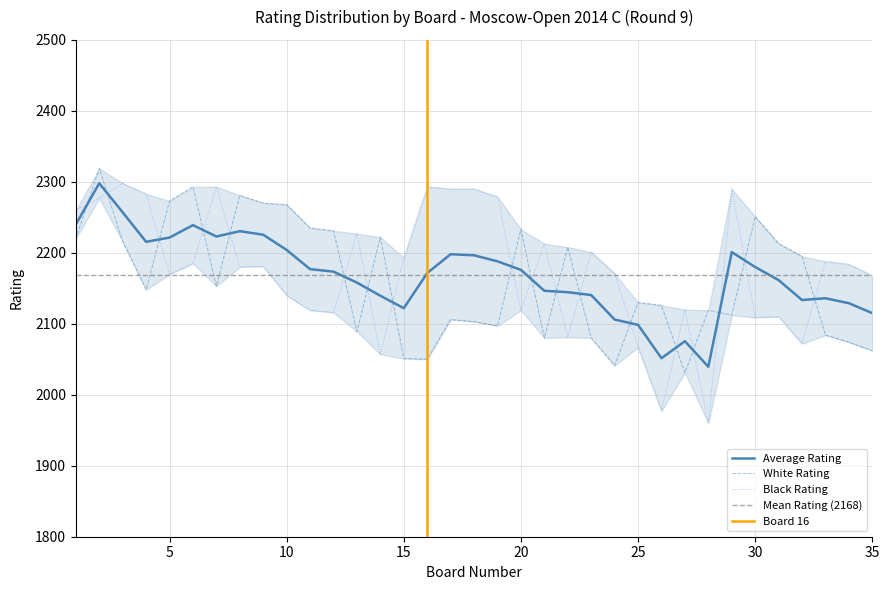

What is the difference between the maximum and second lowest values in the White Rating series?

278